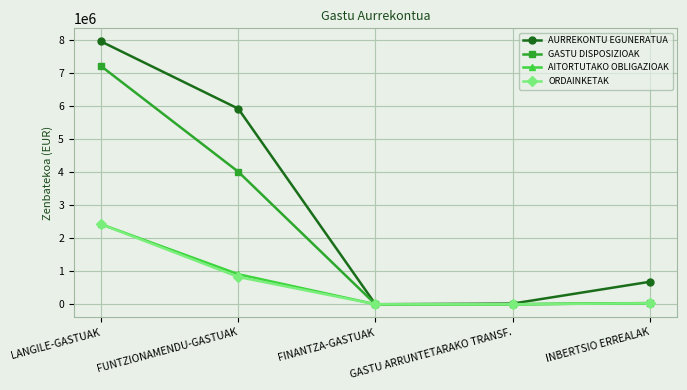

What is the label of the 1st point from the right?

INBERTSIO ERREALAK